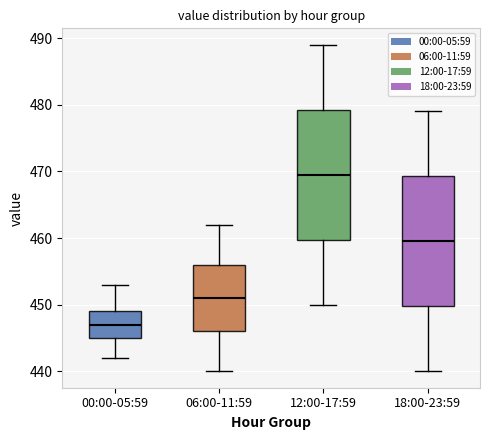

Reading left to right, read every box against the y-axis: the position of its median line, the range the box covers, and the ends of its whiskers. The values are not printed on the chart, so give them approximately, as read against the axis.

00:00-05:59: median 447, box 445 to 449, whiskers 442 to 453
06:00-11:59: median 451, box 446 to 456, whiskers 440 to 462
12:00-17:59: median 470, box 460 to 479, whiskers 450 to 489
18:00-23:59: median 460, box 450 to 469, whiskers 440 to 479